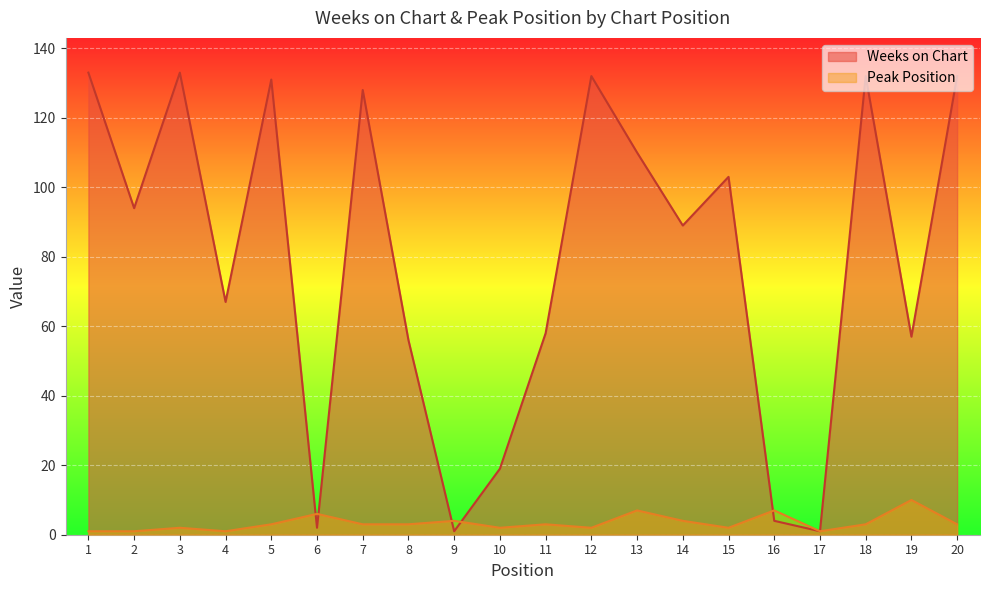

Reading left to right, transcribe all the data shown in this chart.

Weeks on Chart: 1=133	2=94	3=133	4=67	5=131	6=2	7=128	8=56	9=1	10=19	11=58	12=132	13=110	14=89	15=103	16=4	17=1	18=132	19=57	20=132
Peak Position: 1=1	2=1	3=2	4=1	5=3	6=6	7=3	8=3	9=4	10=2	11=3	12=2	13=7	14=4	15=2	16=7	17=1	18=3	19=10	20=3